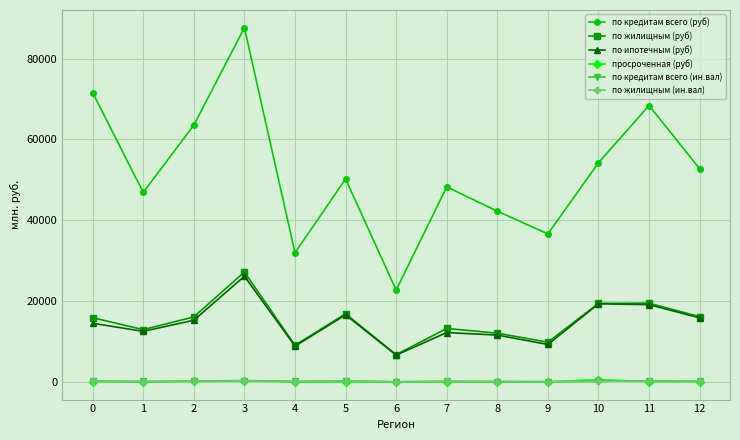

What is the minimum value for по ипотечным (руб)?

6637